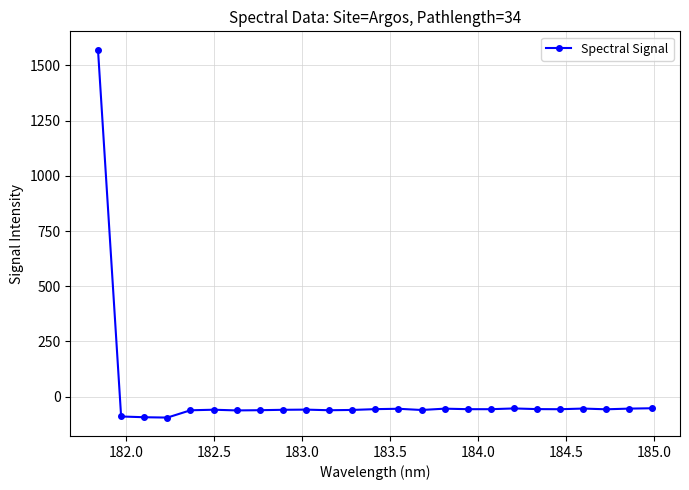

True or false: there are more than 0 points higher than both neighbors.

True